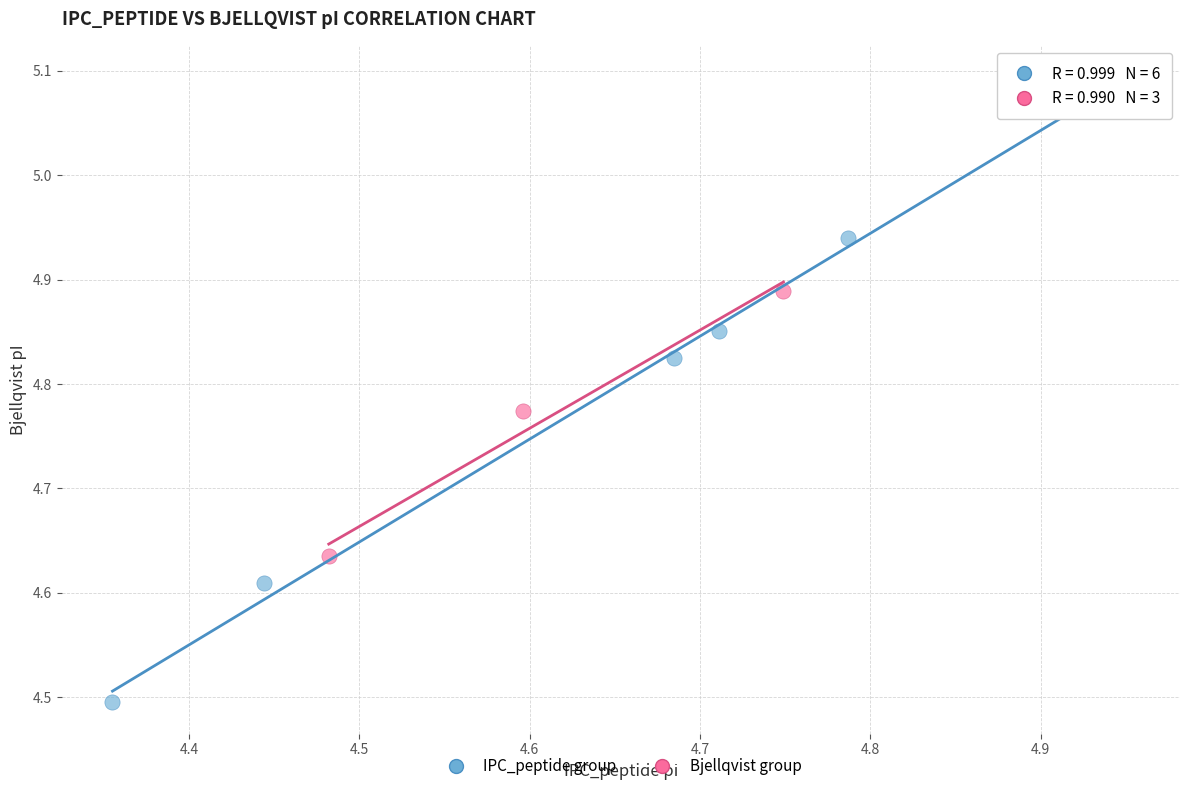

Which series has the largest Y range (max minus min)?

IPC_peptide group